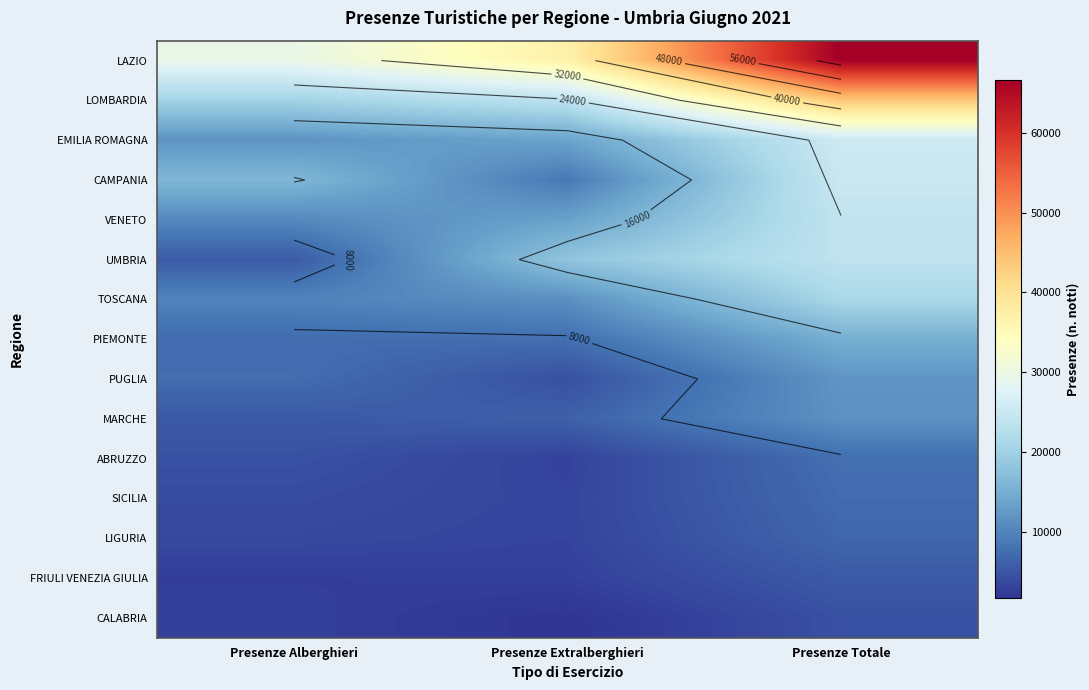

What is the difference between the maximum and minimum values in the FRIULI VENEZIA GIULIA series?

2829